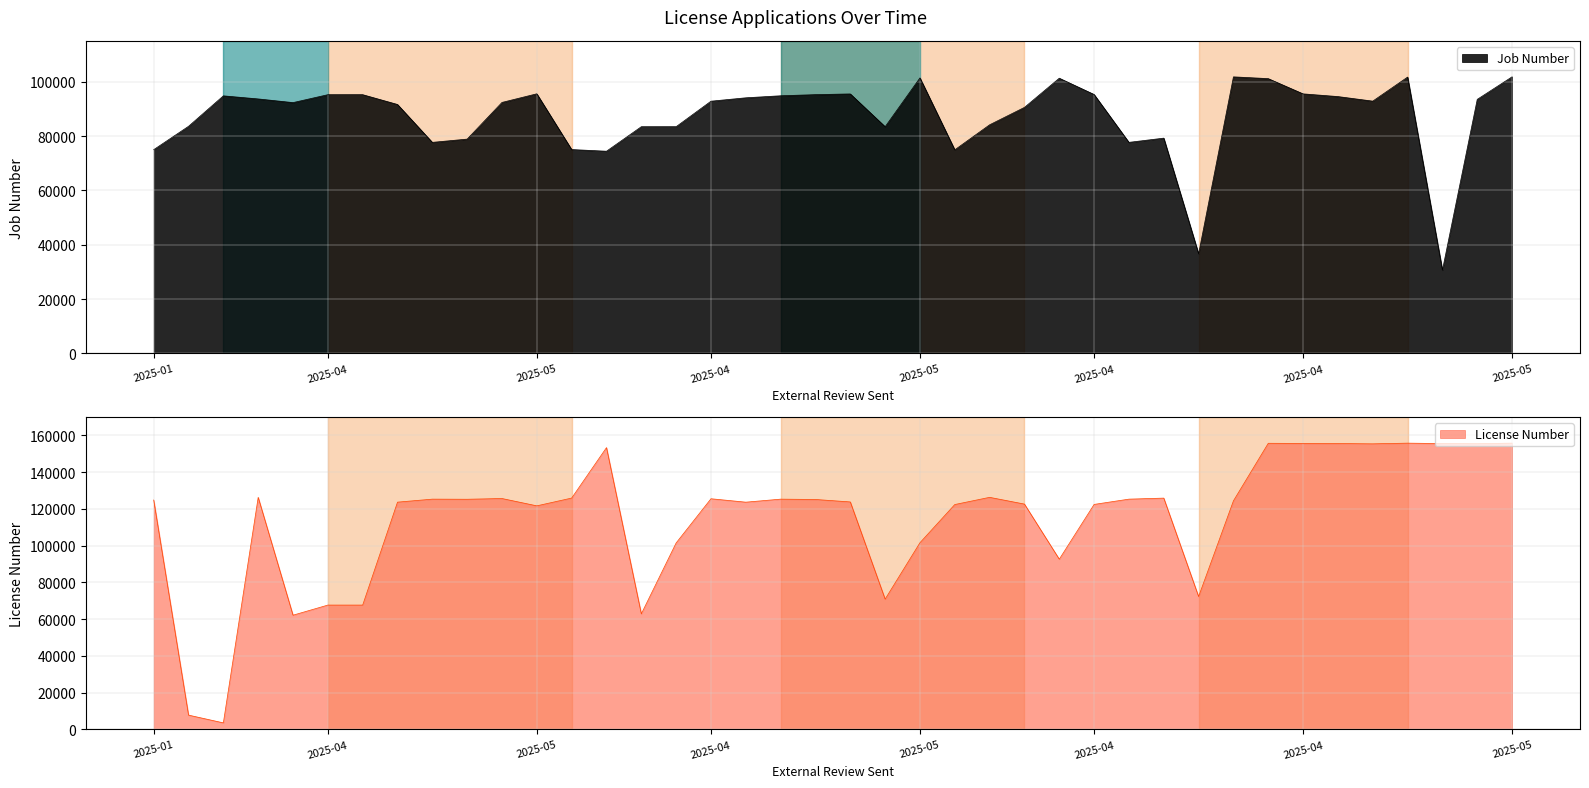

Is it true that Job Number equals 39087 at 2025-03-12?

False